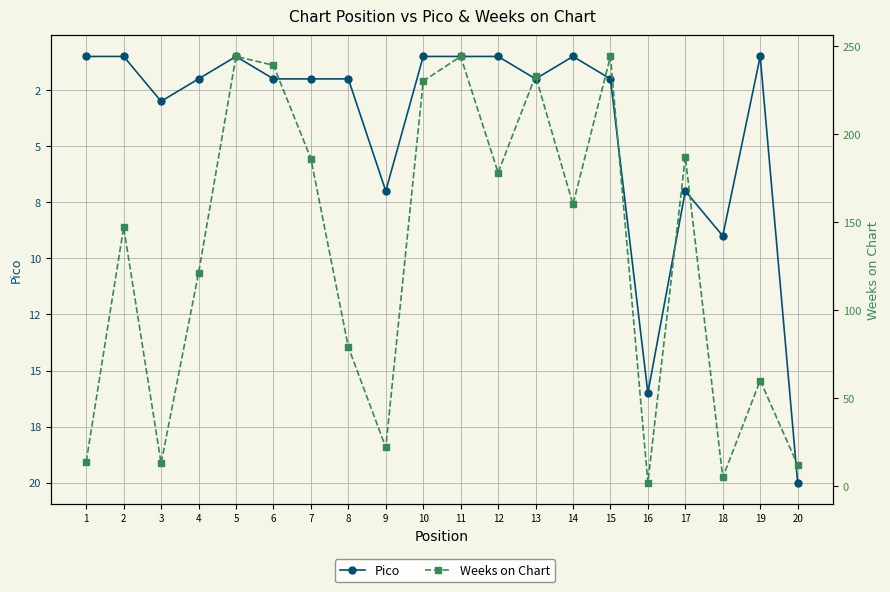

How many lines are shown in the chart?

2